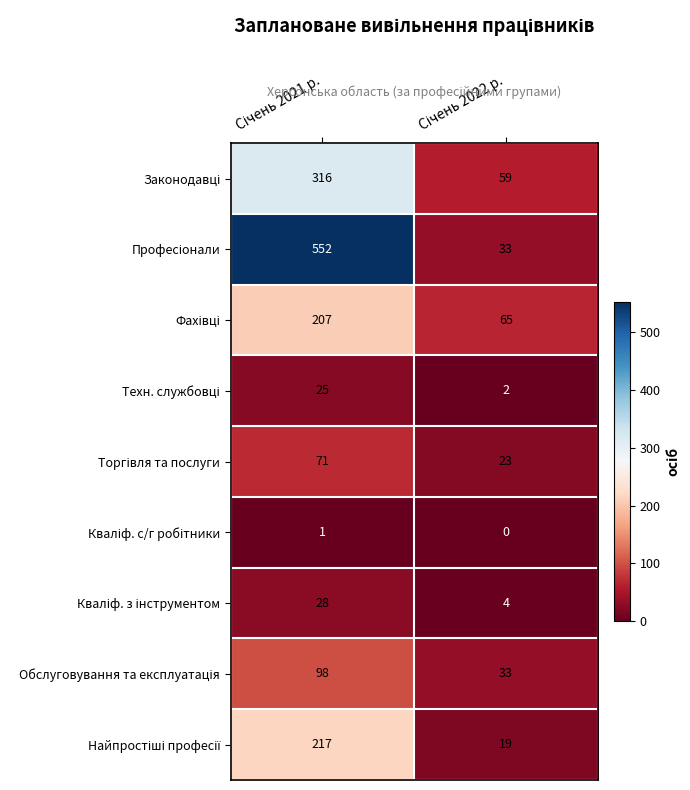

What is the greatest value displayed?

552